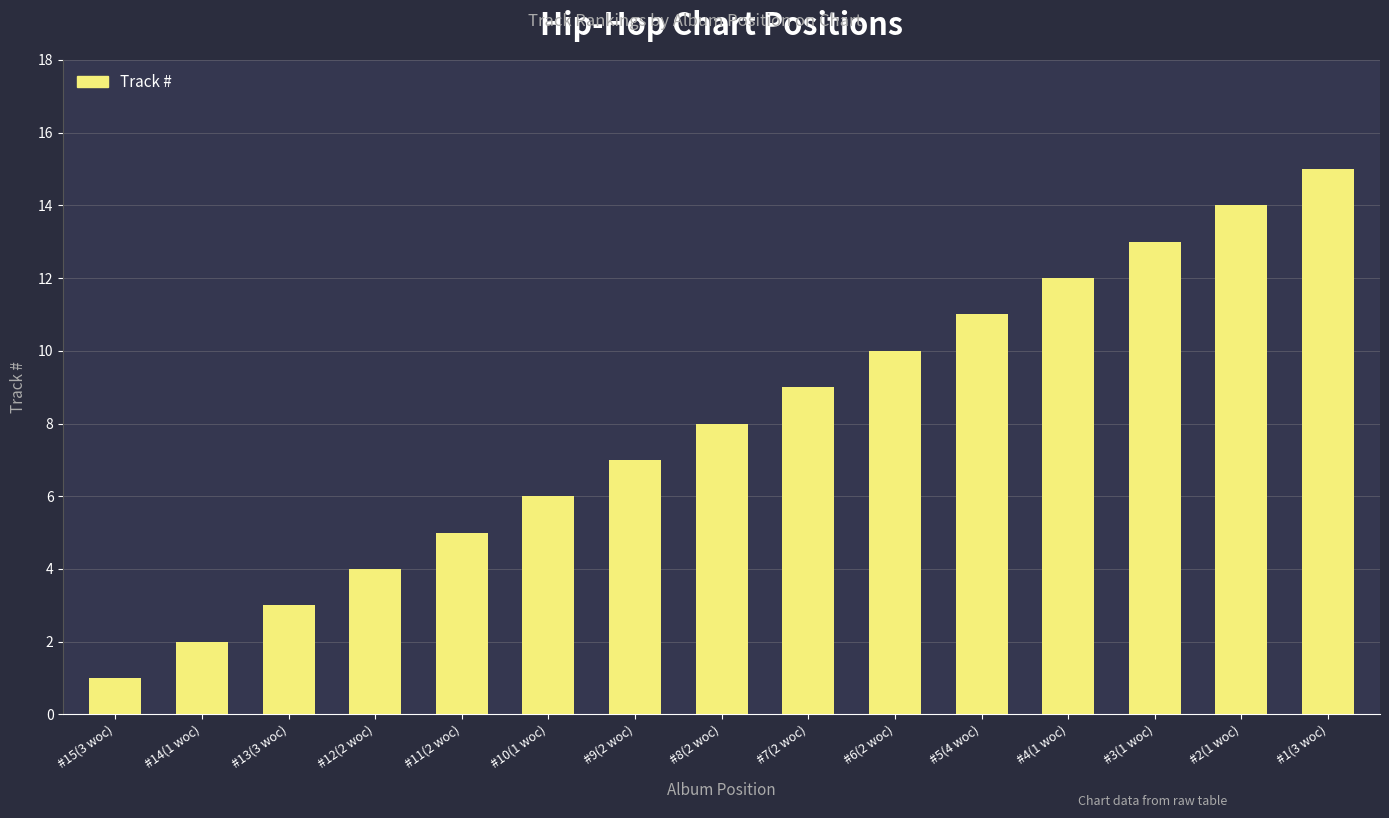

List the labels in order of value, largest first.

#1(3 woc), #2(1 woc), #3(1 woc), #4(1 woc), #5(4 woc), #6(2 woc), #7(2 woc), #8(2 woc), #9(2 woc), #10(1 woc), #11(2 woc), #12(2 woc), #13(3 woc), #14(1 woc), #15(3 woc)